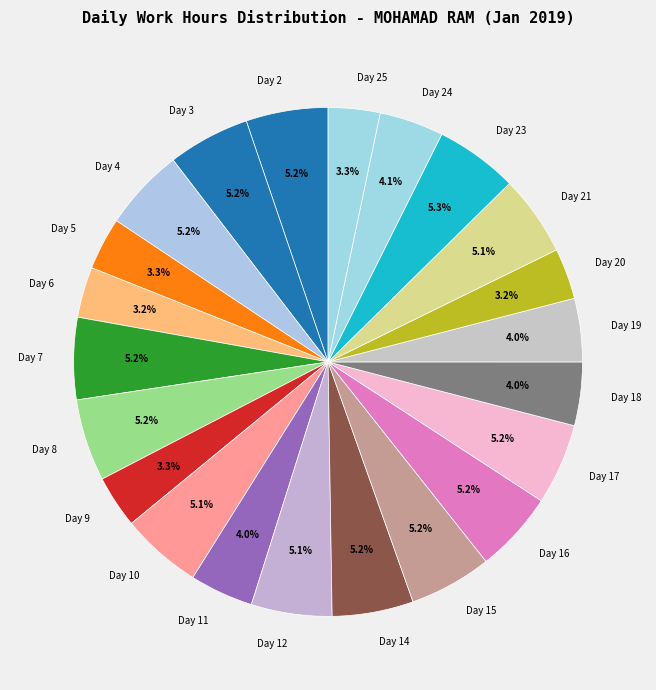

Is the sum of Day 23 and Day 12 greater than half?

No